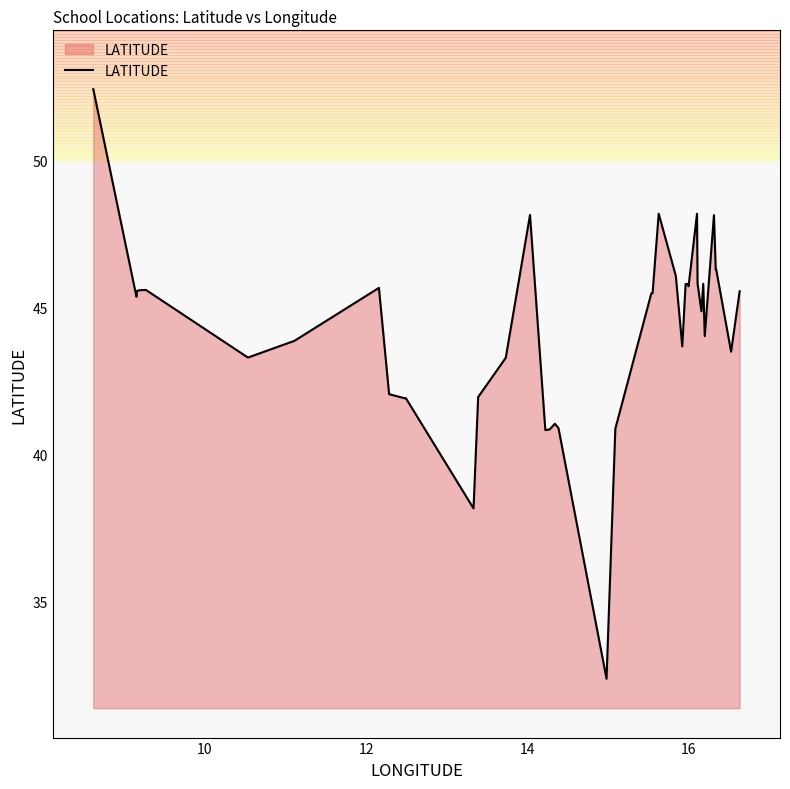

What is the maximum value for LATITUDE?

52.4